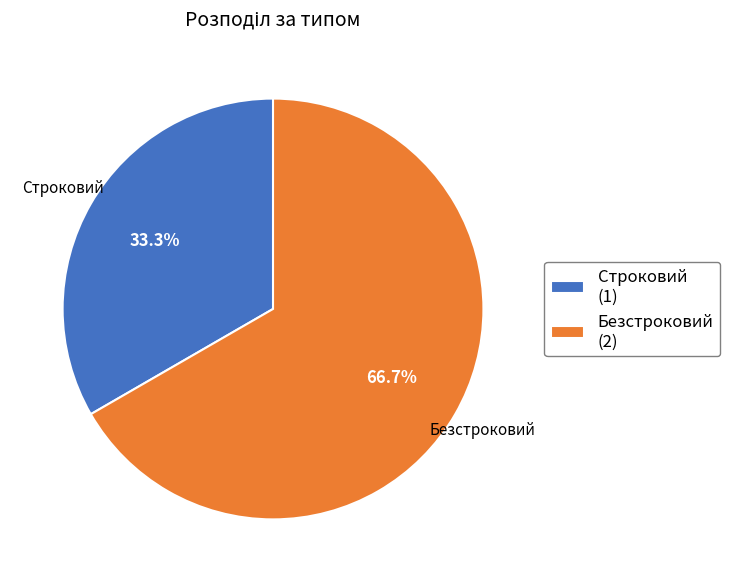

Rank the categories by value from highest to lowest.

Безстроковий, Строковий